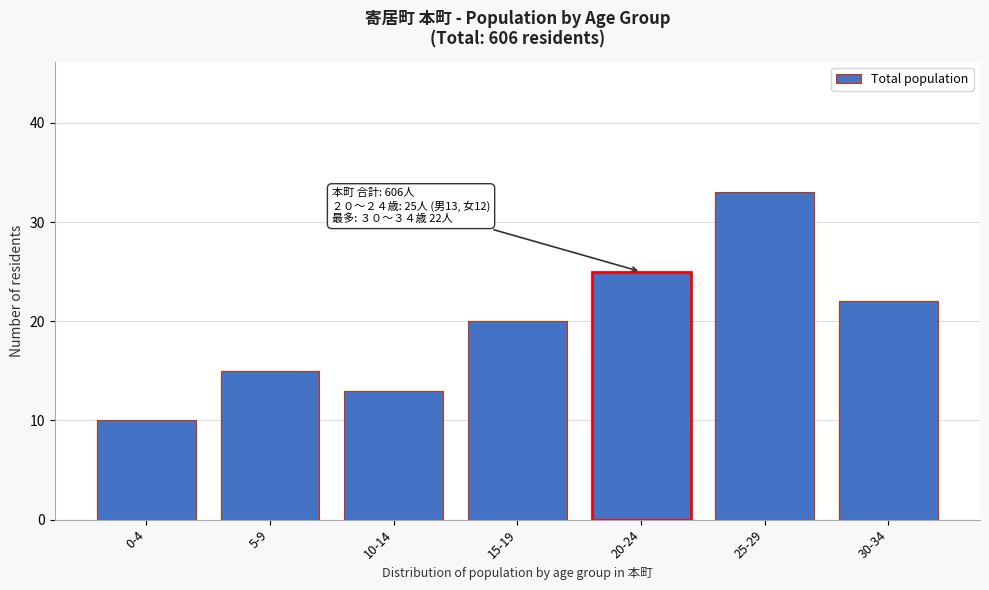

Reading left to right, list all the values displayed in this chart.

10	15	13	20	25	33	22